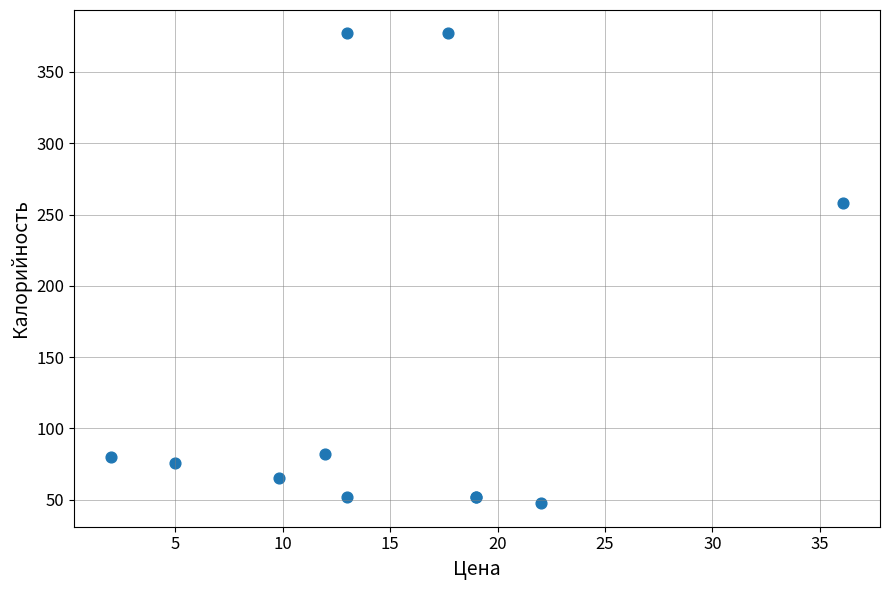

What Y value in the scatter plot is closest to 212?

258.0